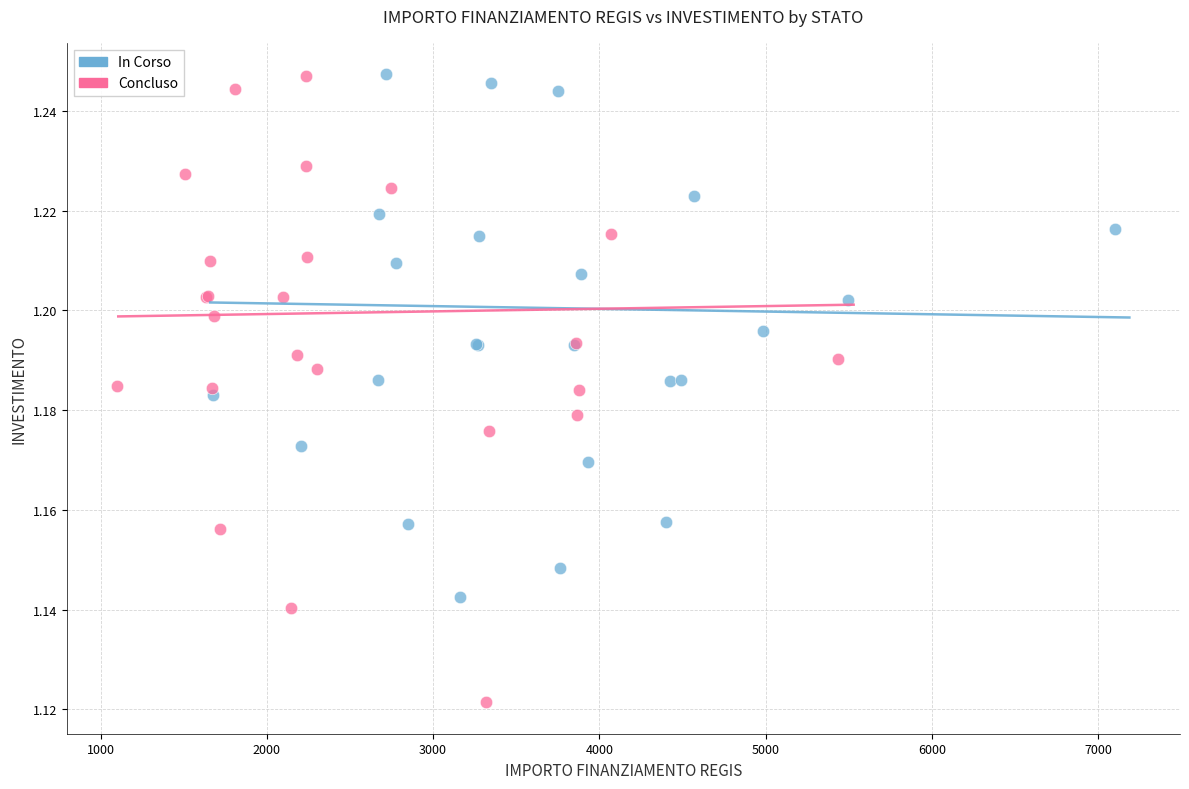

Which series has the widest spread of Y values?

Concluso